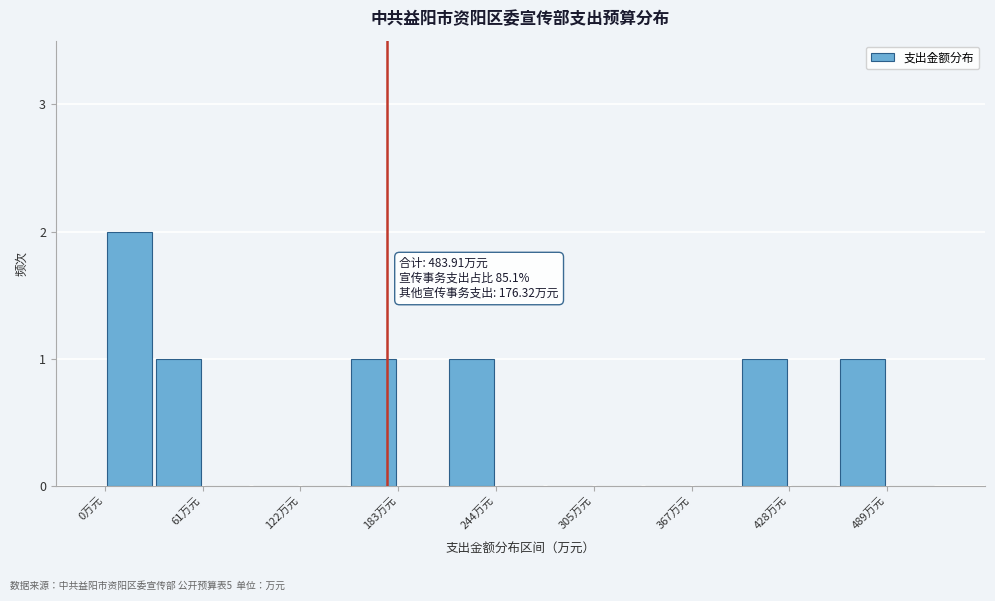

Around what value on the x-axis is the tallest bar? Give the approximate position of its centre, as read against the axis.

20